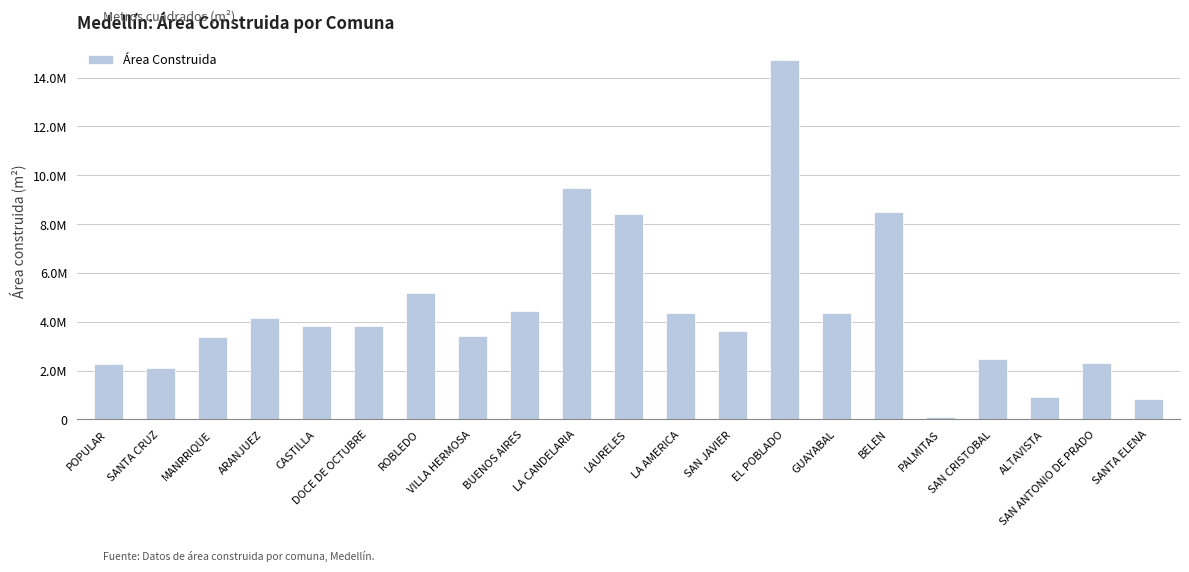

Are the bars horizontal?

No